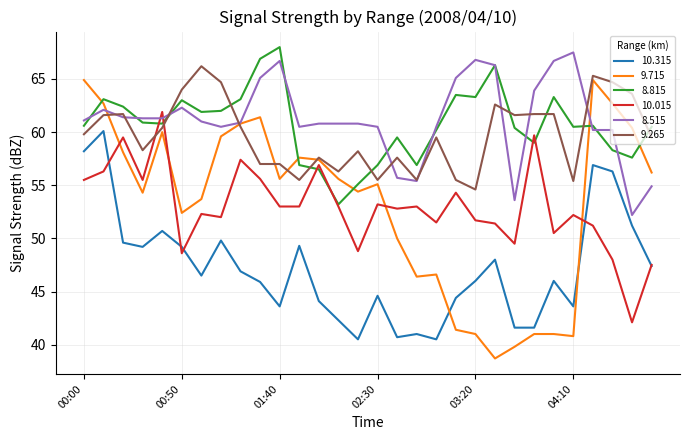

Which series has the largest range (max minus min)?

9.715